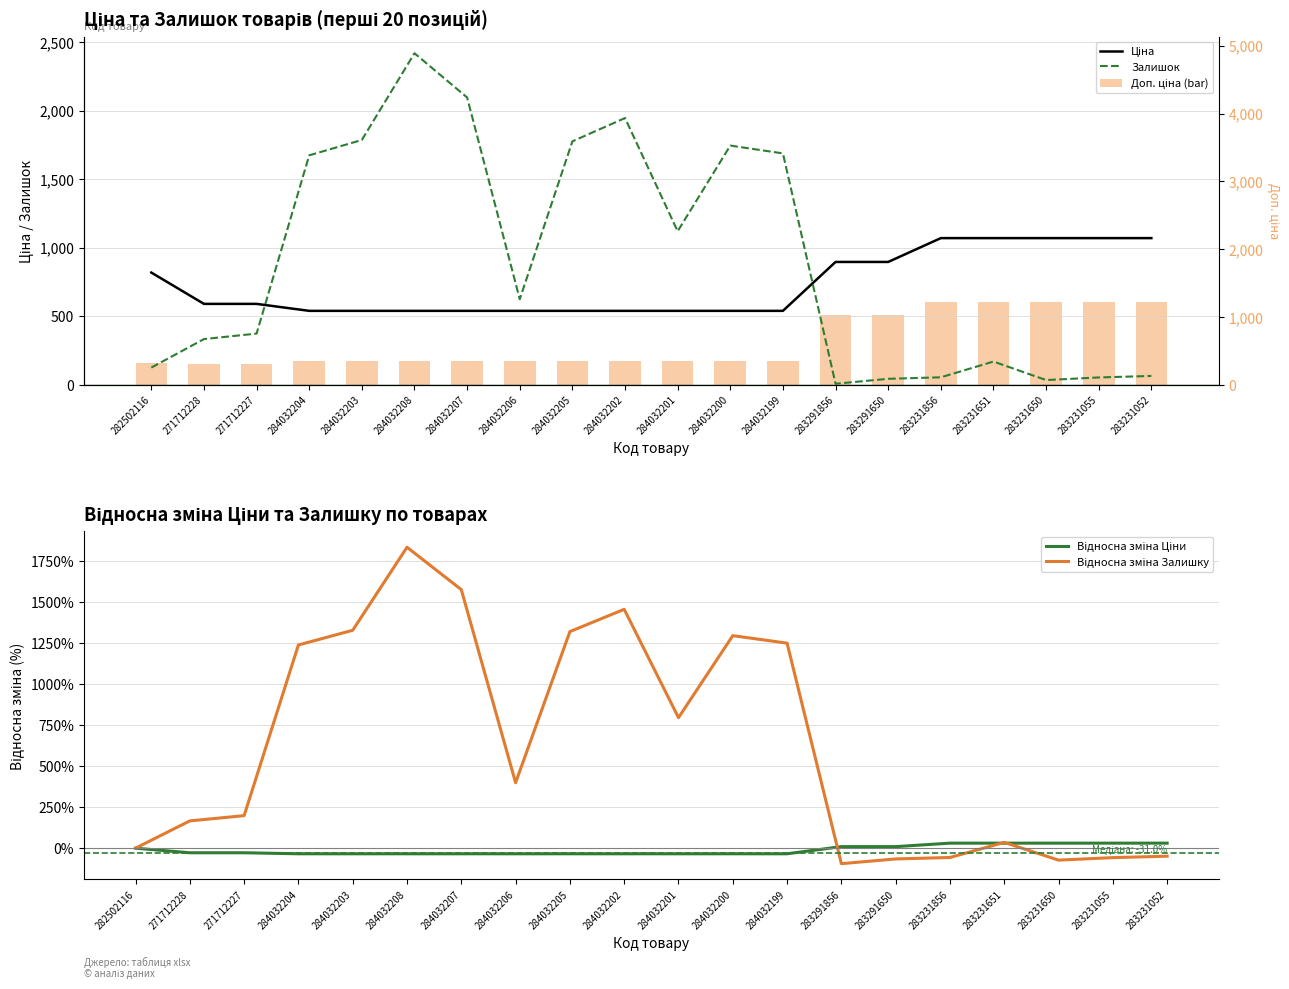

True or false: Відносна зміна Залишку has a value of 1764.7 at 284032203.

False